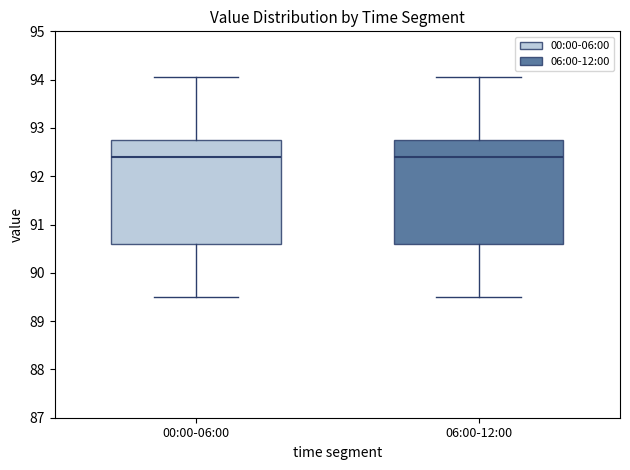

Reading left to right, transcribe this box plot: for each box, give where its median line is, the range the box spans, and where its two whiskers end, as read against the y-axis. The values are not printed on the chart, so give them approximately, as read against the axis.

00:00-06:00: median 92.4, box 90.6 to 92.7, whiskers 89.5 to 94.1
06:00-12:00: median 92.4, box 90.6 to 92.7, whiskers 89.5 to 94.1